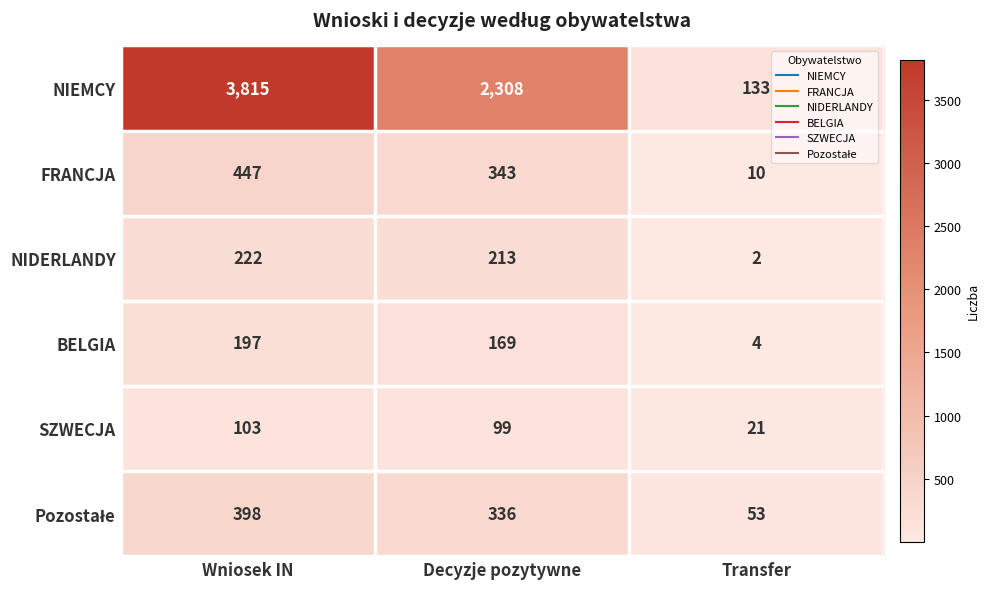

The value of FRANCJA at Decyzje pozytywne is 343. True or false?

True